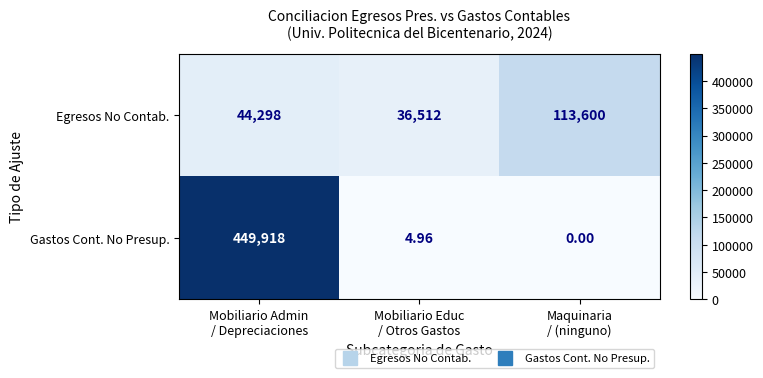

Which series has the largest total across all categories?

Gastos Cont. No Presup.